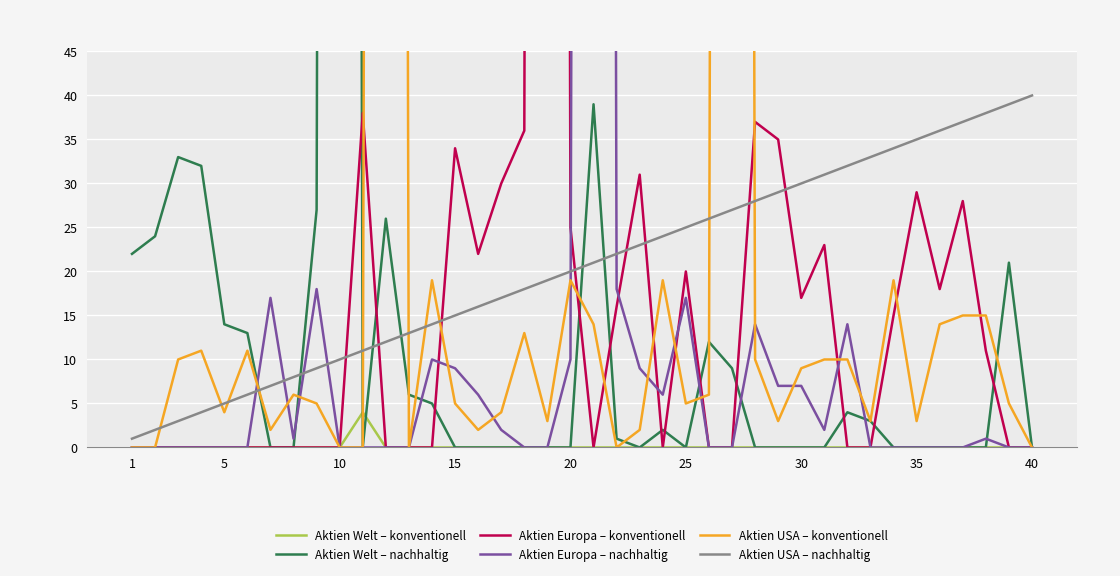

How many positive values does the Aktien Welt – konventionell series have?

1